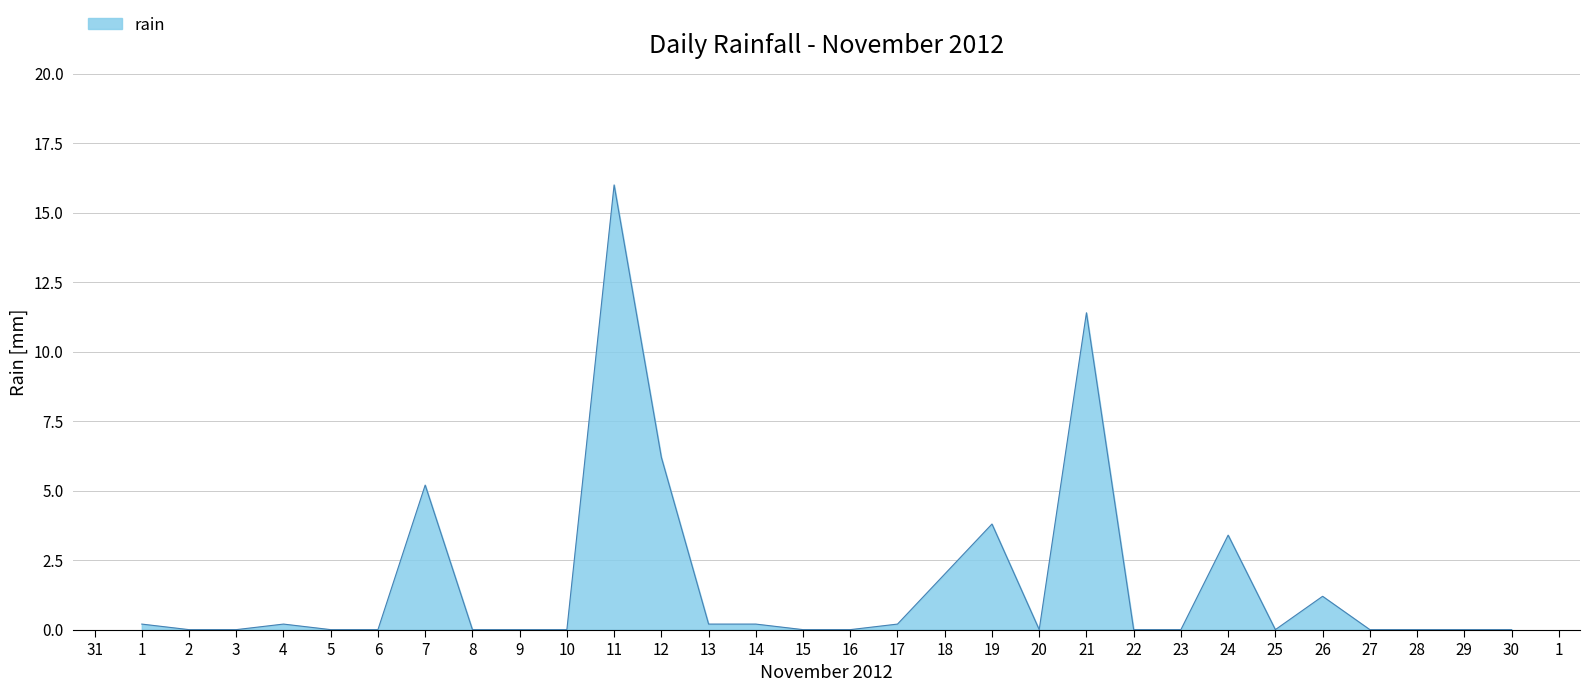

The value at 21 is 17.6. True or false?

False